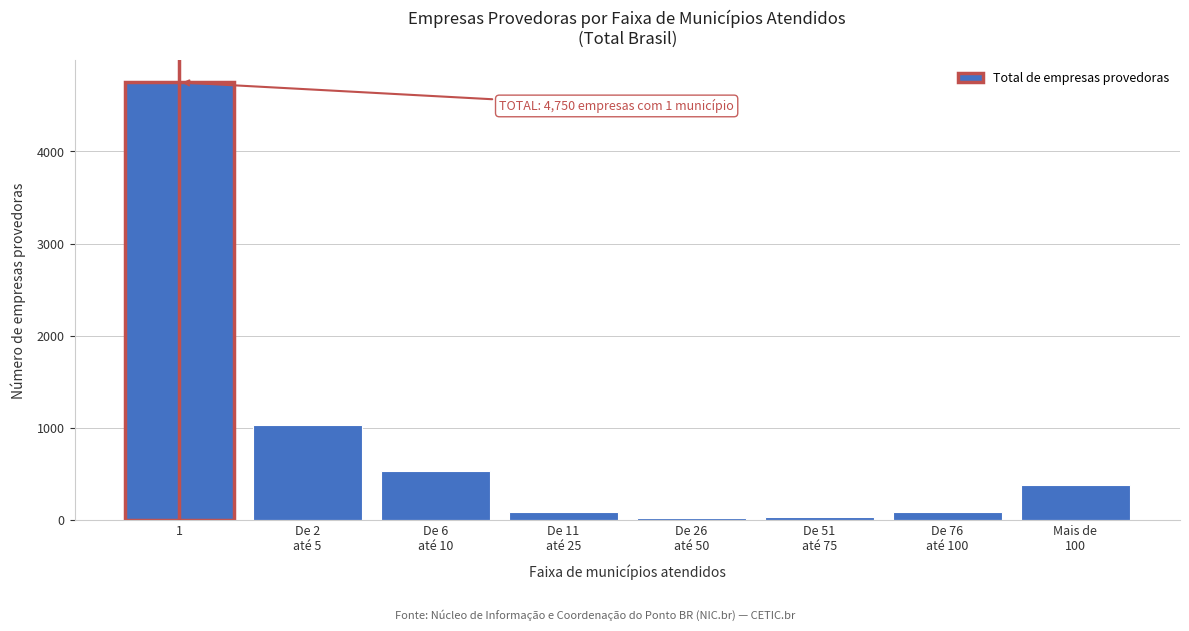

What is the average value?

868